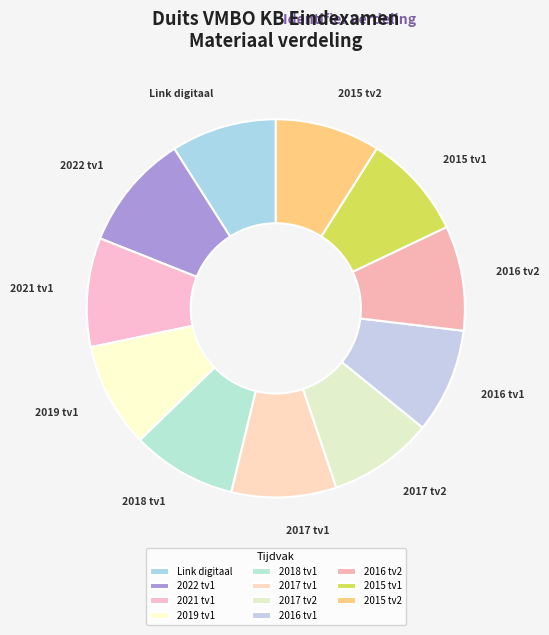

Combined, do 2017 tv2 and 2022 tv1 account for over 50%?

No